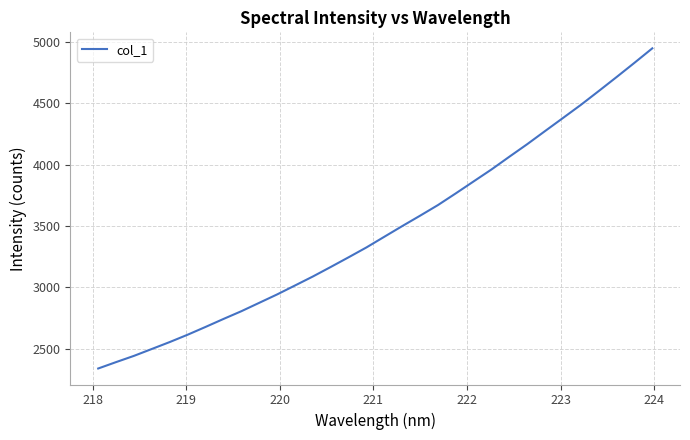

What is the minimum value shown in the chart?

2338.4